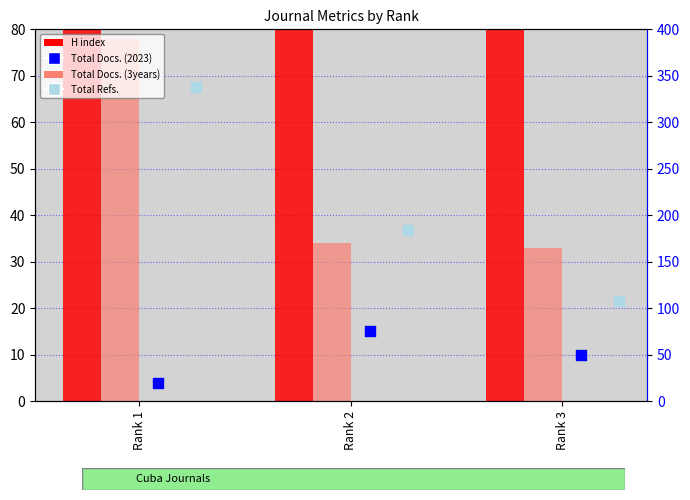

At how many categories does at least one series exceed 298?

1